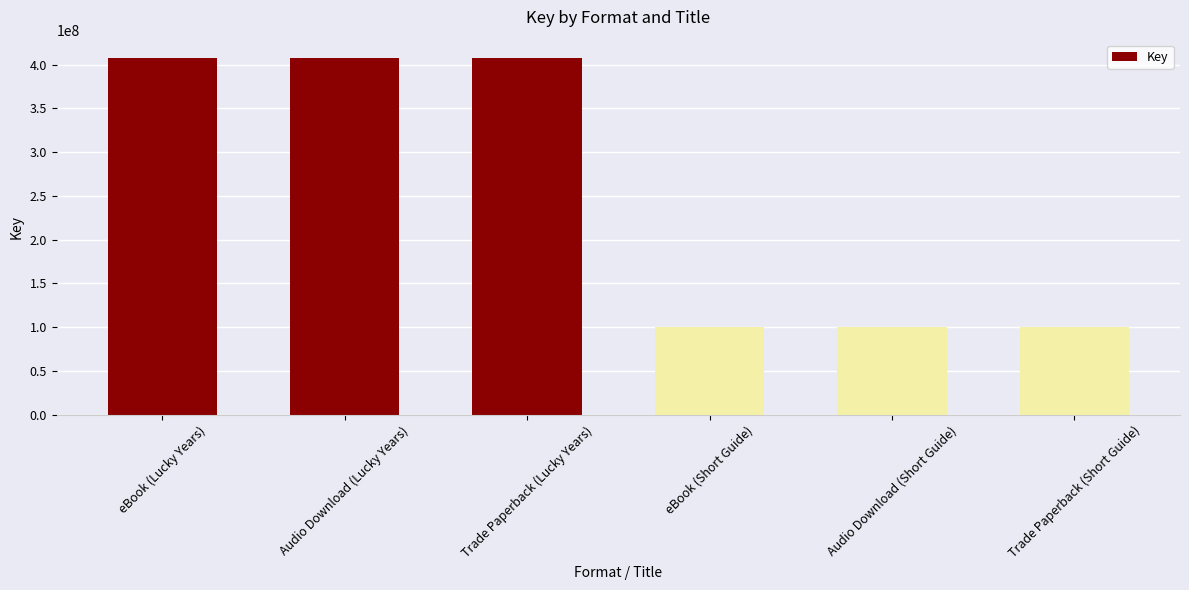

What position from the left is Audio Download (Short Guide)?

5